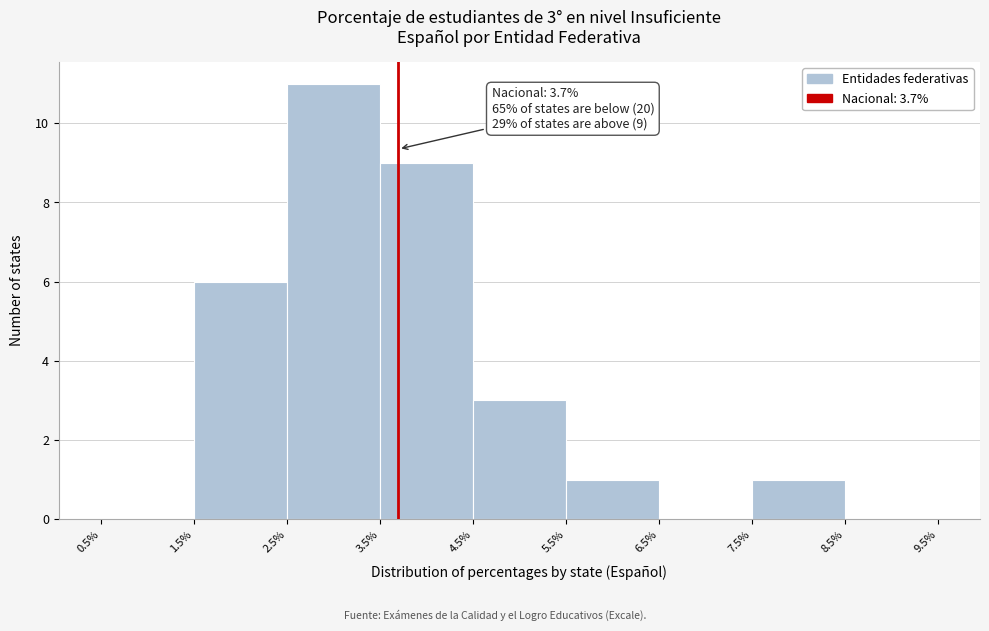

Over which range of the x-axis is the bar tallest?

2.5% to 3.5%